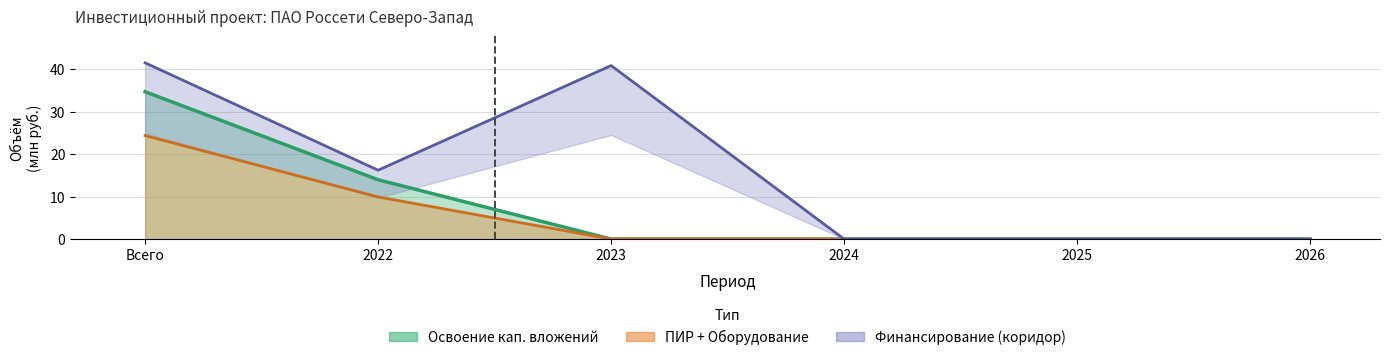

How many data points in Финансирование (корр.) are less than 16?

3